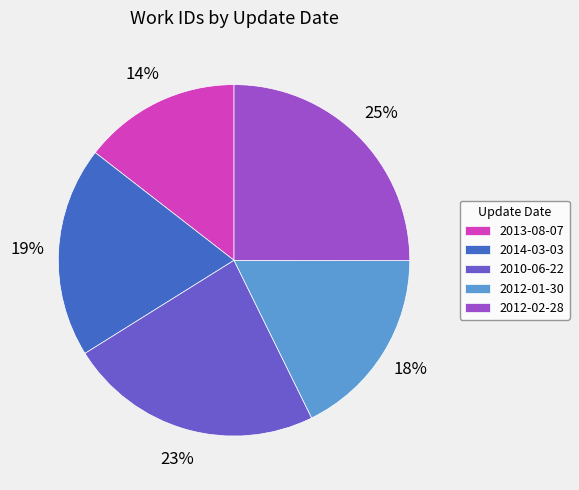

Is the sum of 2010-06-22 and 2013-08-07 greater than half?

No